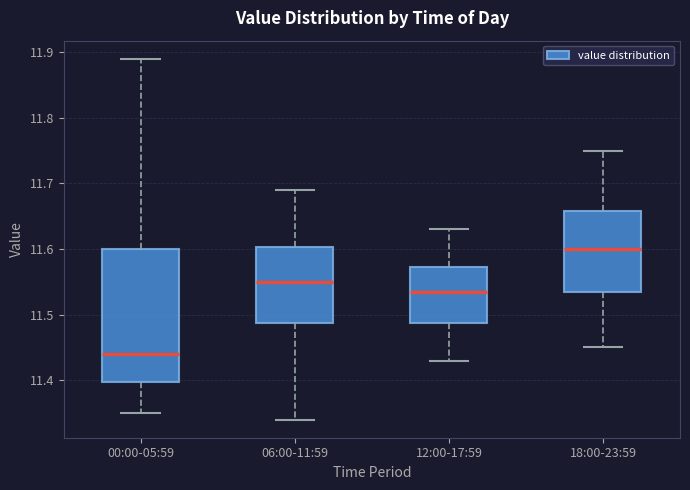

Reading left to right, read every box against the y-axis: the position of its median line, the range the box covers, and the ends of its whiskers. The values are not printed on the chart, so give them approximately, as read against the axis.

00:00-05:59: median 11.44, box 11.40 to 11.60, whiskers 11.35 to 11.89
06:00-11:59: median 11.55, box 11.49 to 11.60, whiskers 11.34 to 11.69
12:00-17:59: median 11.54, box 11.49 to 11.57, whiskers 11.43 to 11.63
18:00-23:59: median 11.60, box 11.54 to 11.66, whiskers 11.45 to 11.75